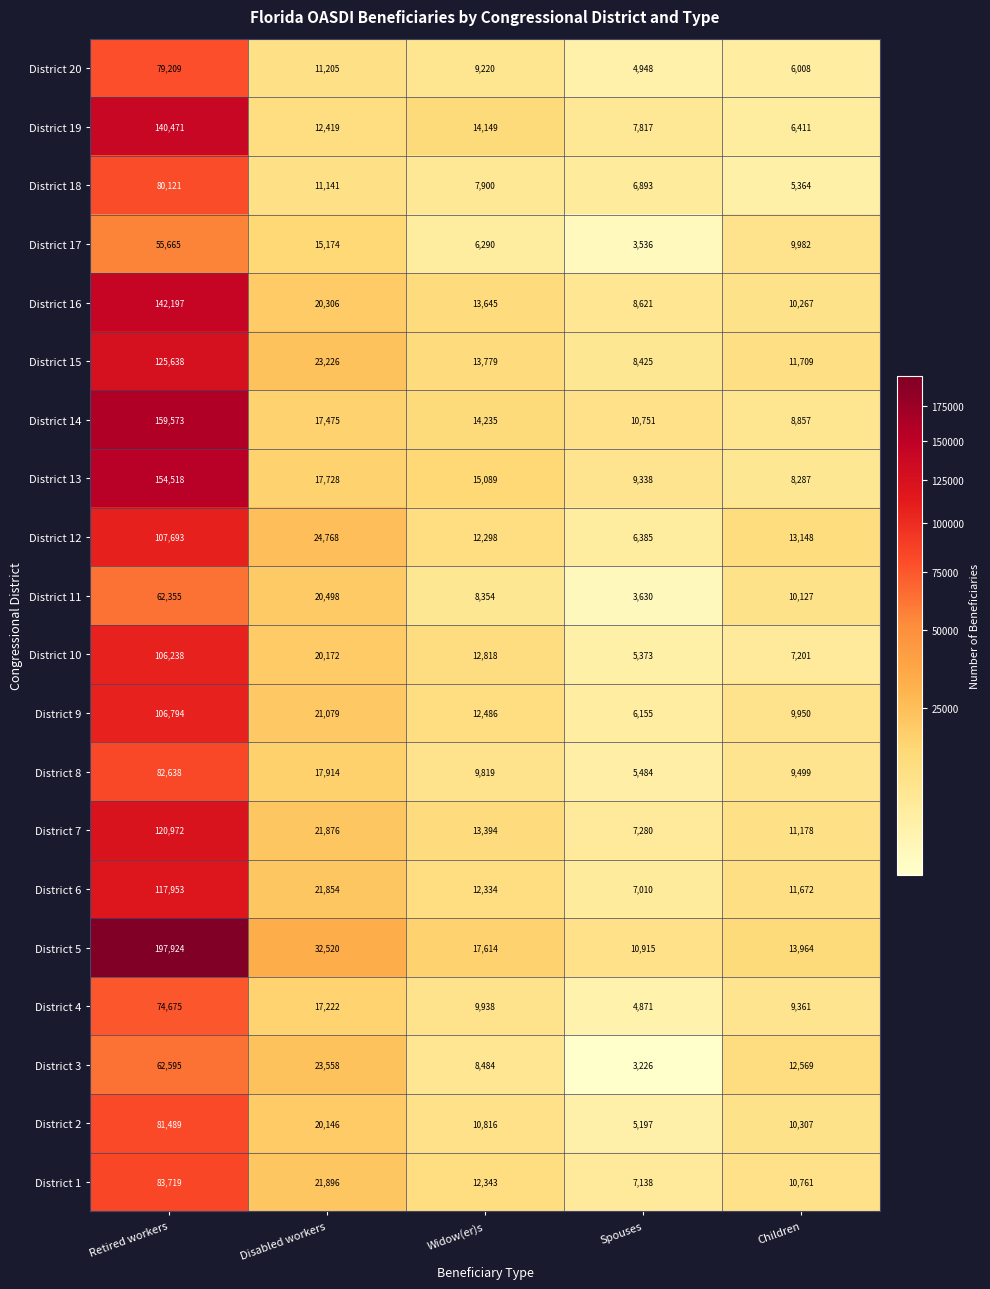

True or false: District 18 has a value of 2338 at Widow(er)s.

False